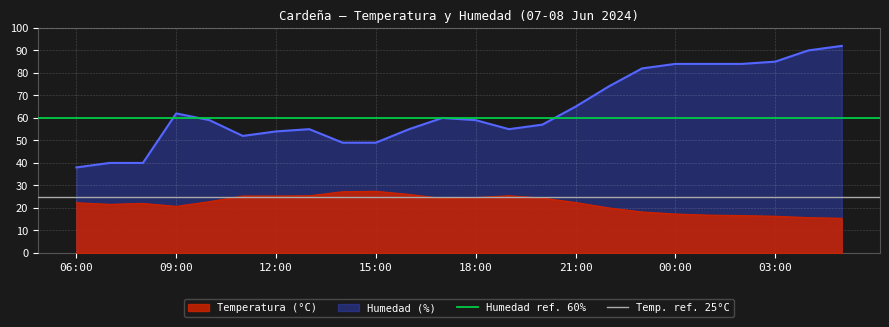

Is it true that Humedad (%) equals 59.5 at 06:00?

False